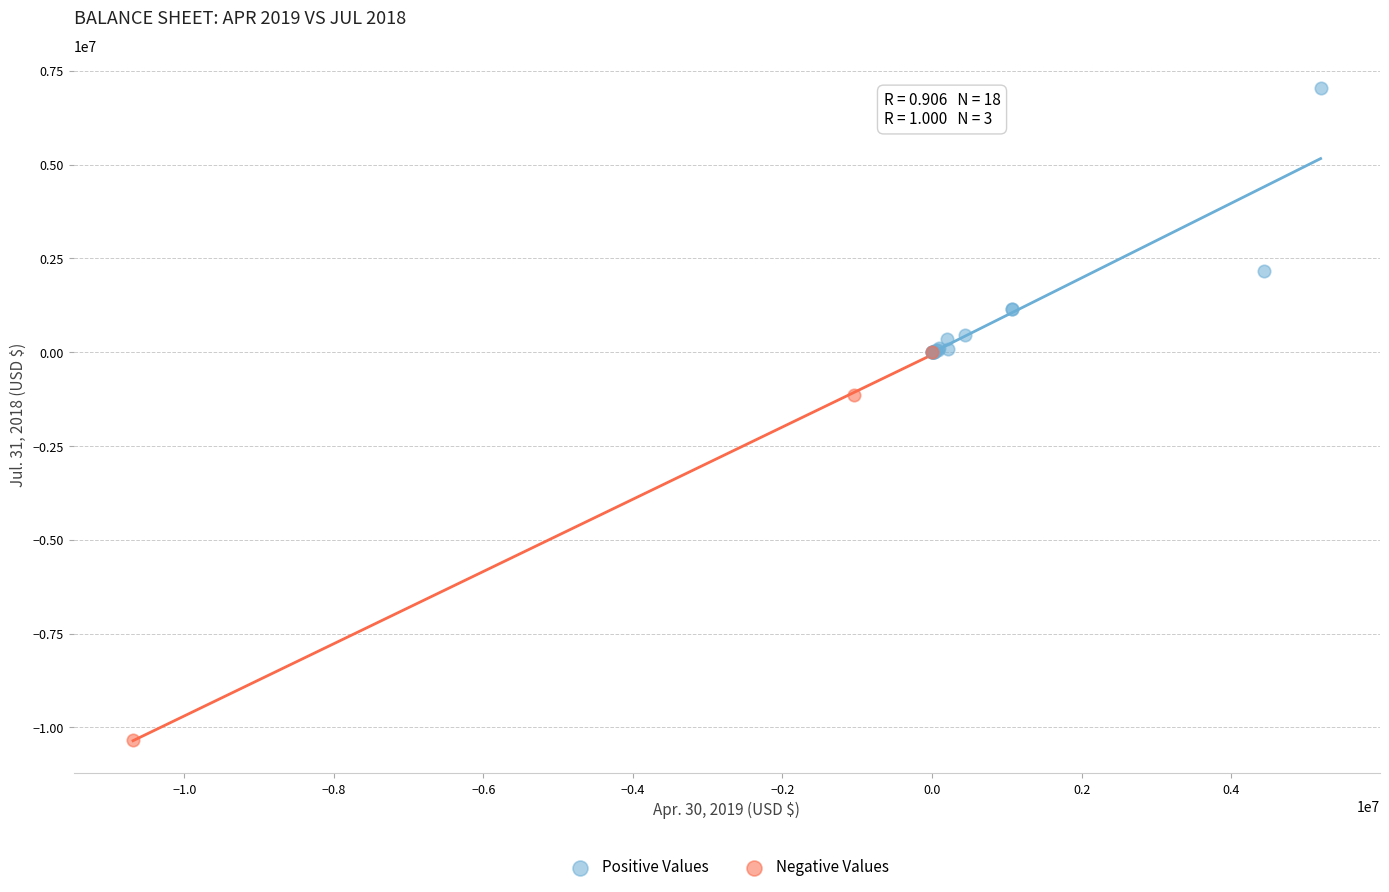

Which series has the largest Y range (max minus min)?

Negative Values